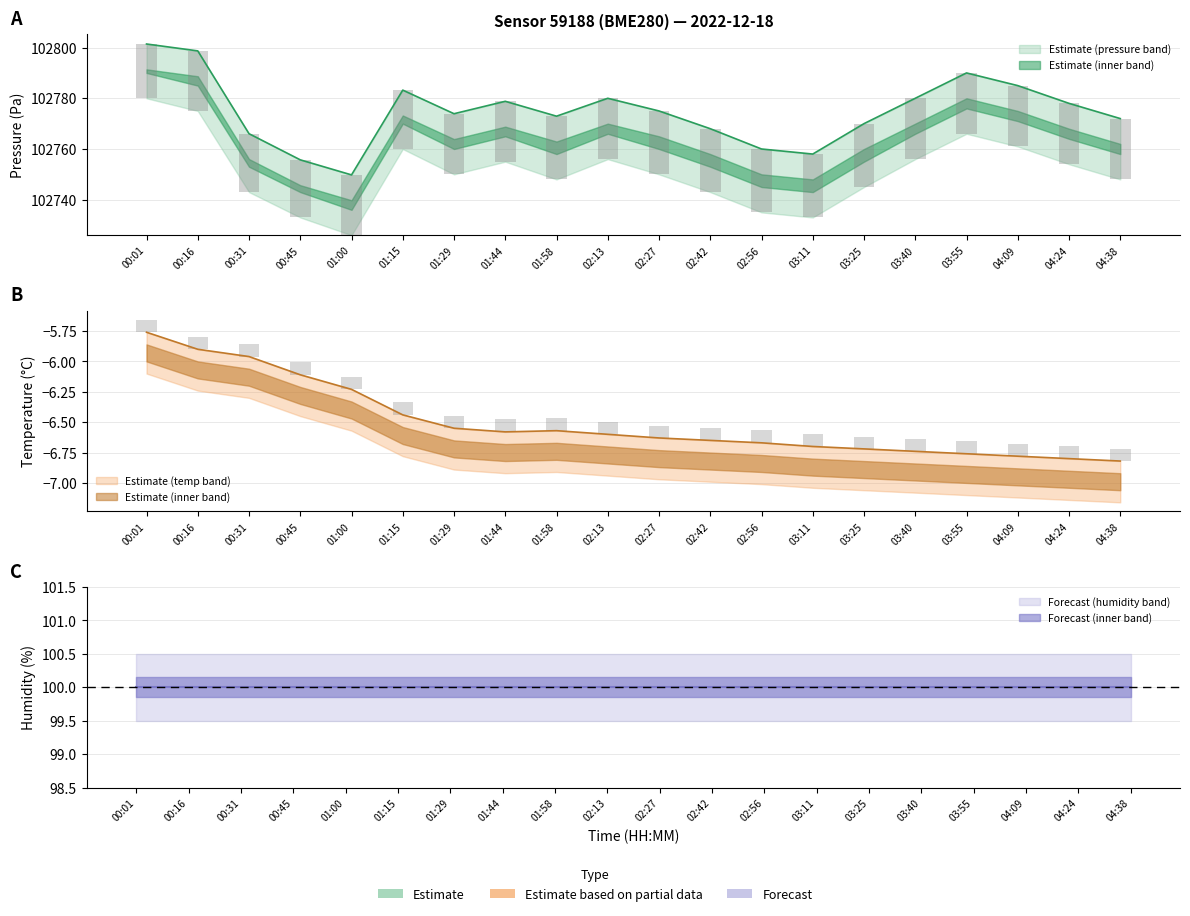

How many values in the pressure series exceed 102775?

9